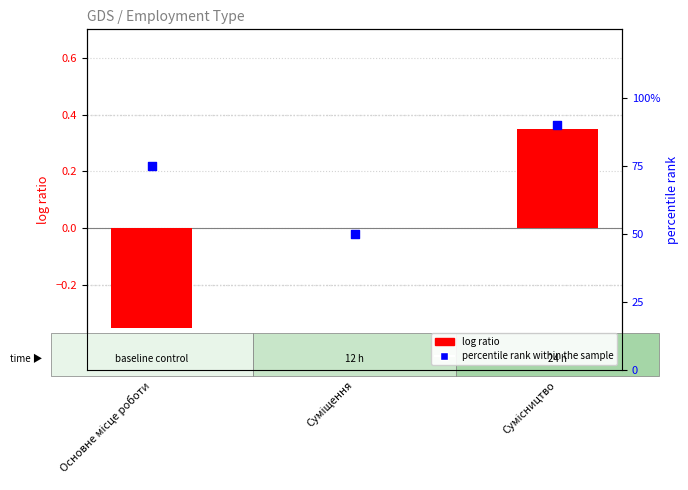

What are all the series names shown in the legend?

log ratio, percentile rank within the sample